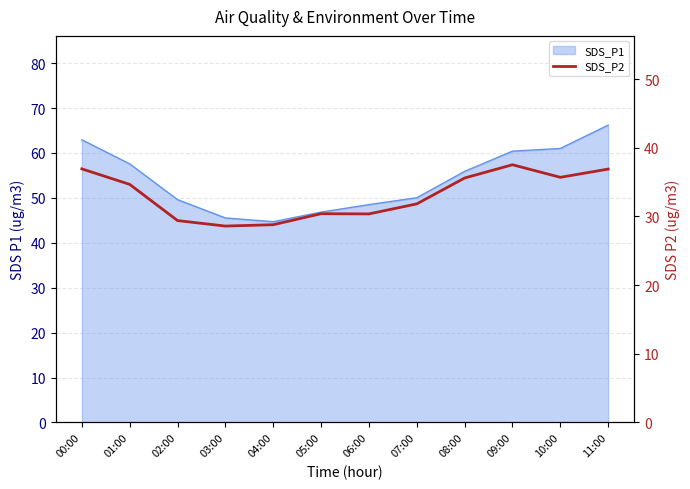

What is the change in value from 01:00 to 09:00?

+2.9